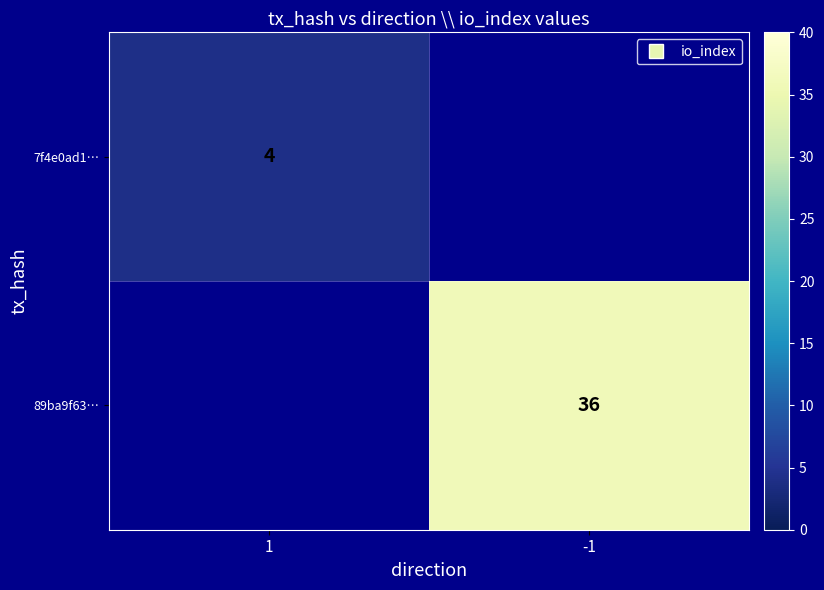

At which label is 7f4e0ad1… closest to 4?

1